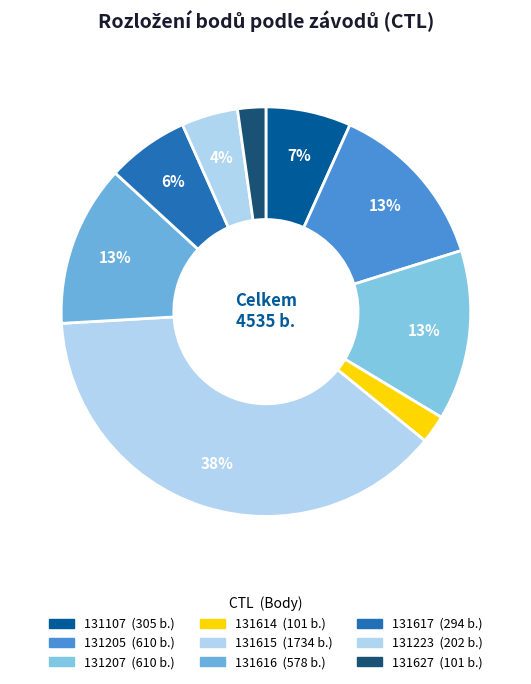

To the nearest percent, what is the combined percentage of 131614 and 131616?

15%